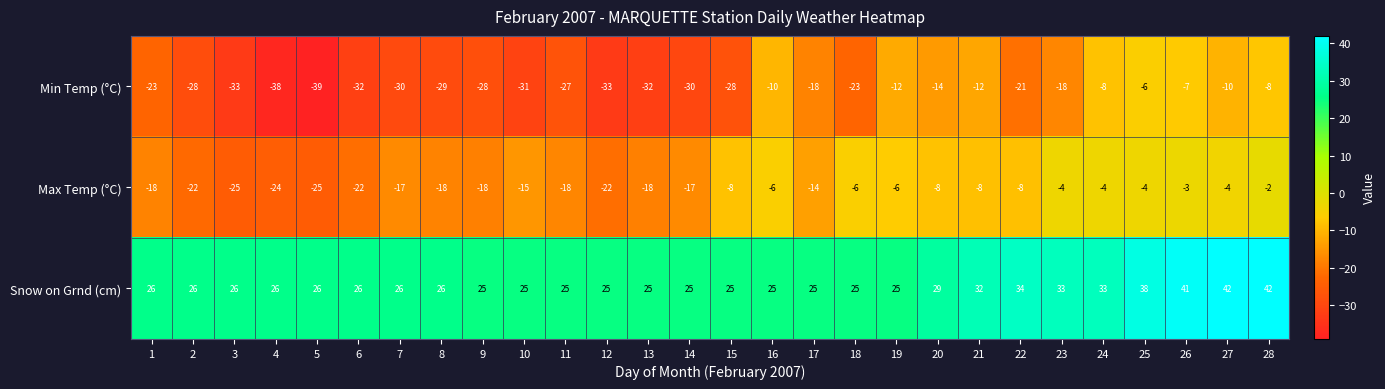

What is the approximate value of Max Temp (°C) at 20, to the nearest 5?

-10